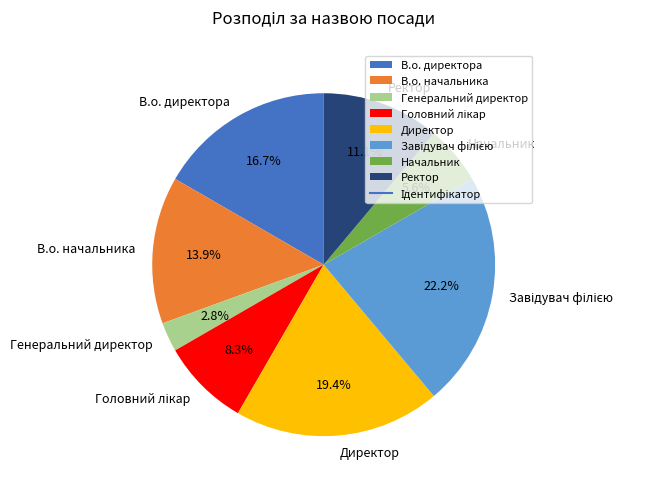

What is the smallest slice in the pie chart?

Генеральний директор